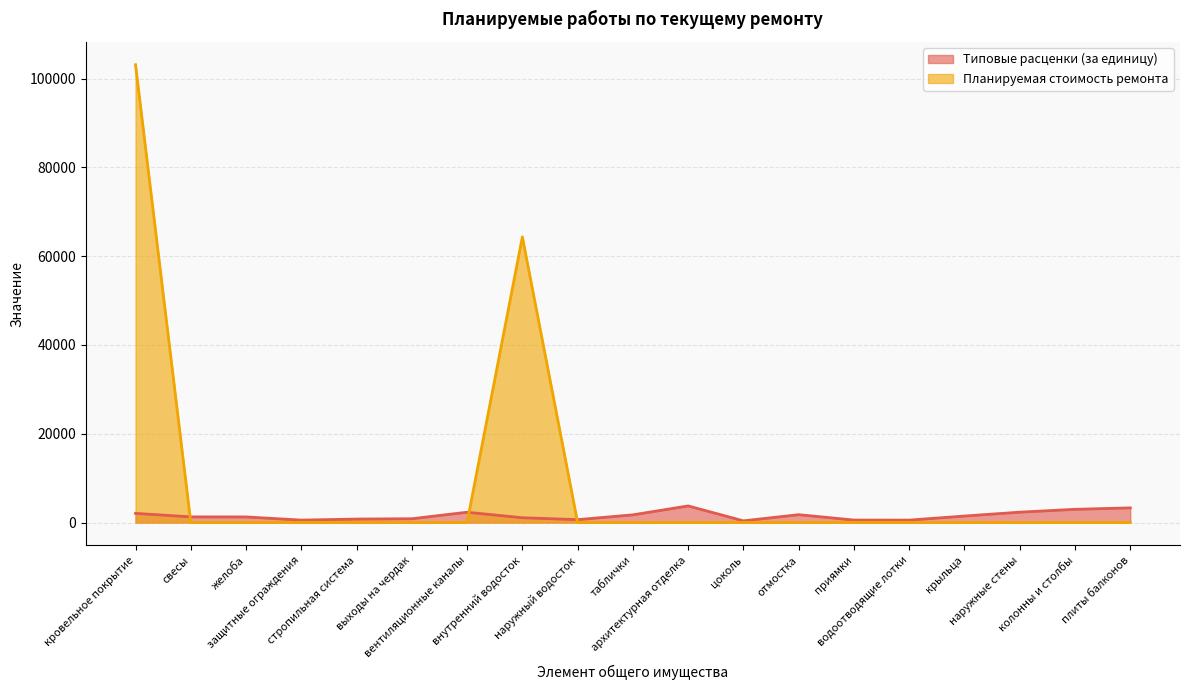

How many times do Планируемая стоимость ремонта and Типовые расценки (за единицу) cross each other?

3